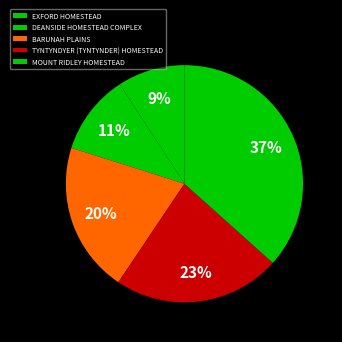

How many slices are in this pie chart?

5